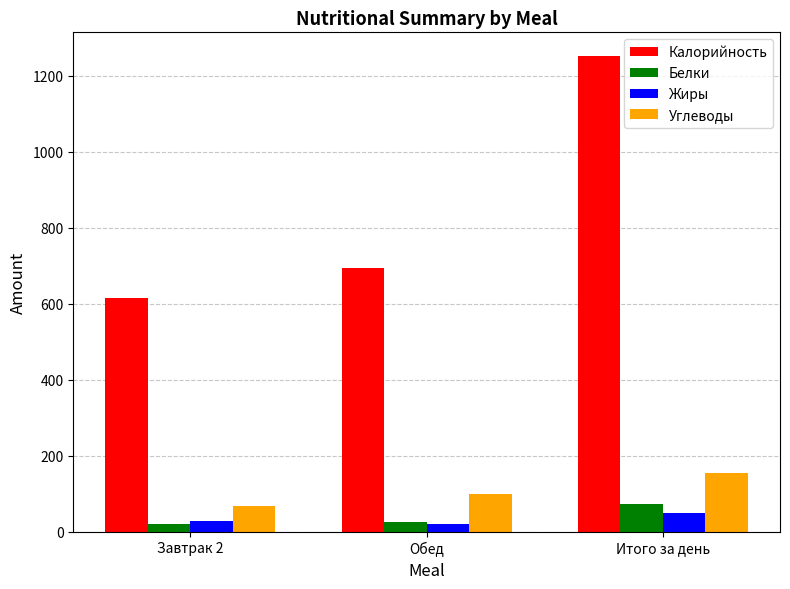

What are all the series names shown in the legend?

Калорийность, Белки, Жиры, Углеводы